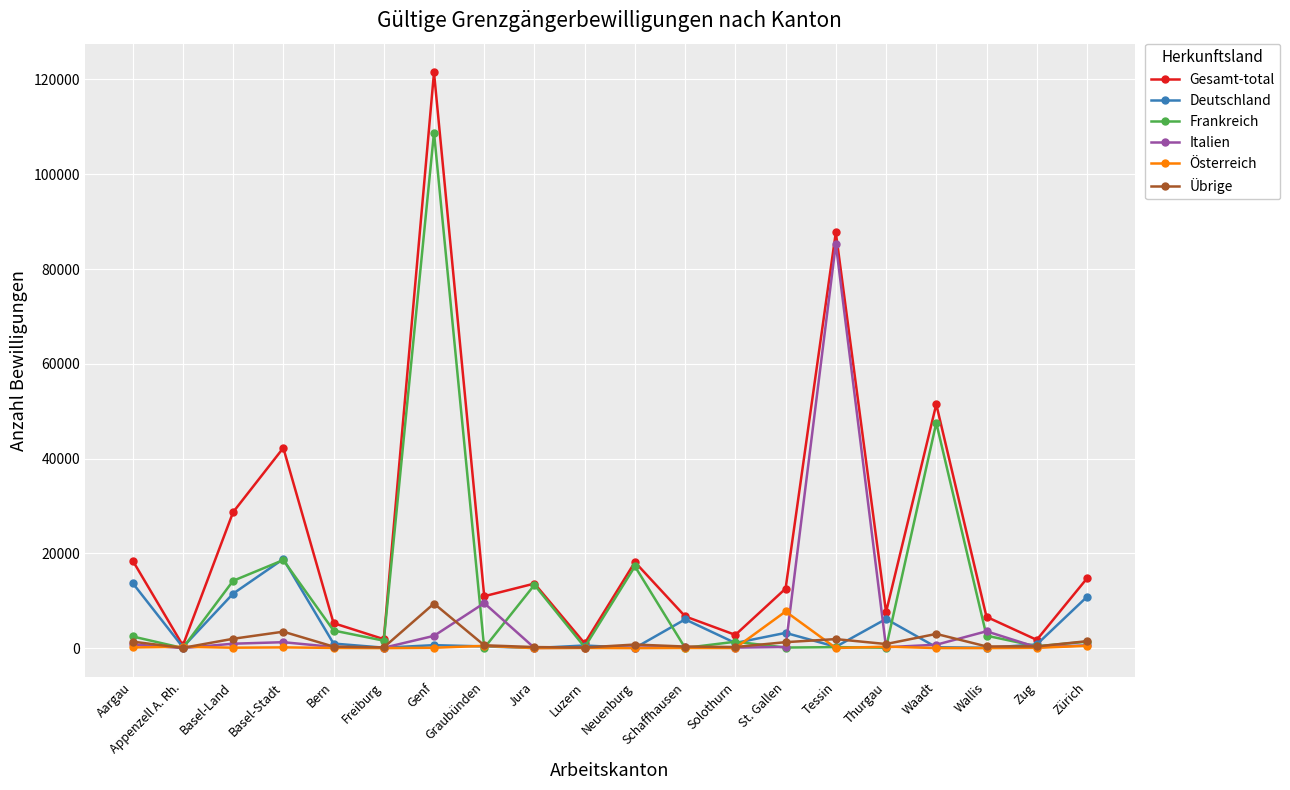

Which series has the widest spread of values?

Gesamt-total